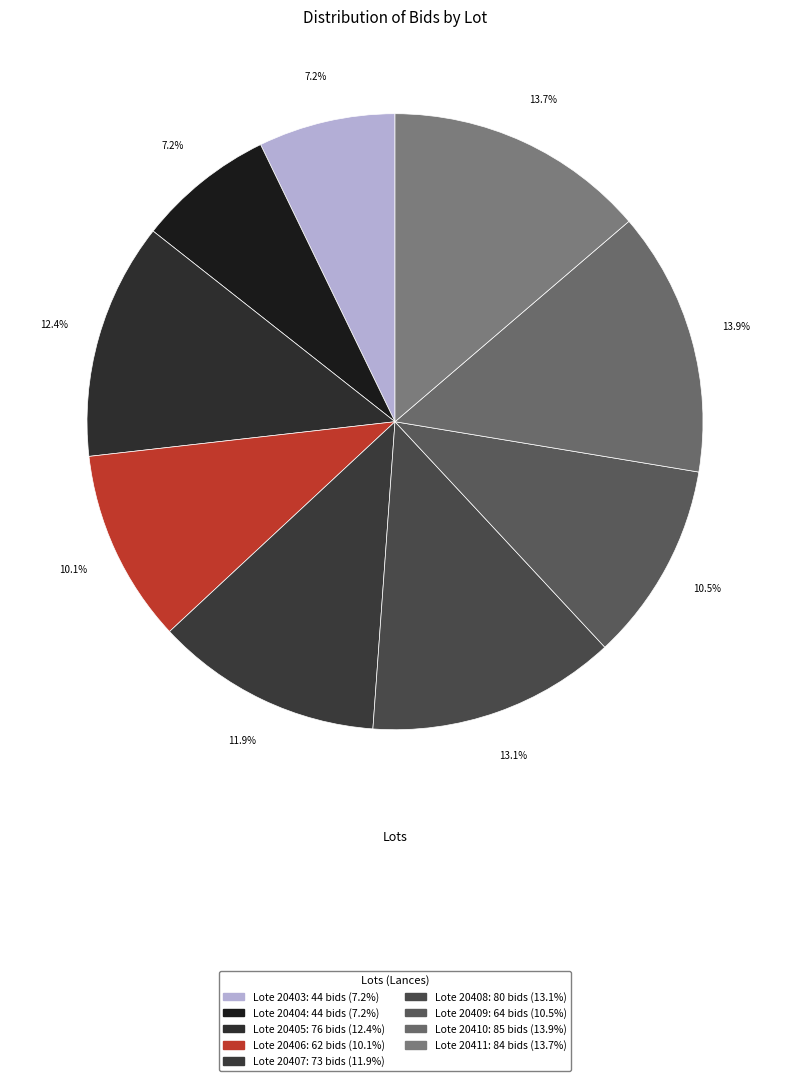

Which slice is the largest?

Lote 20410